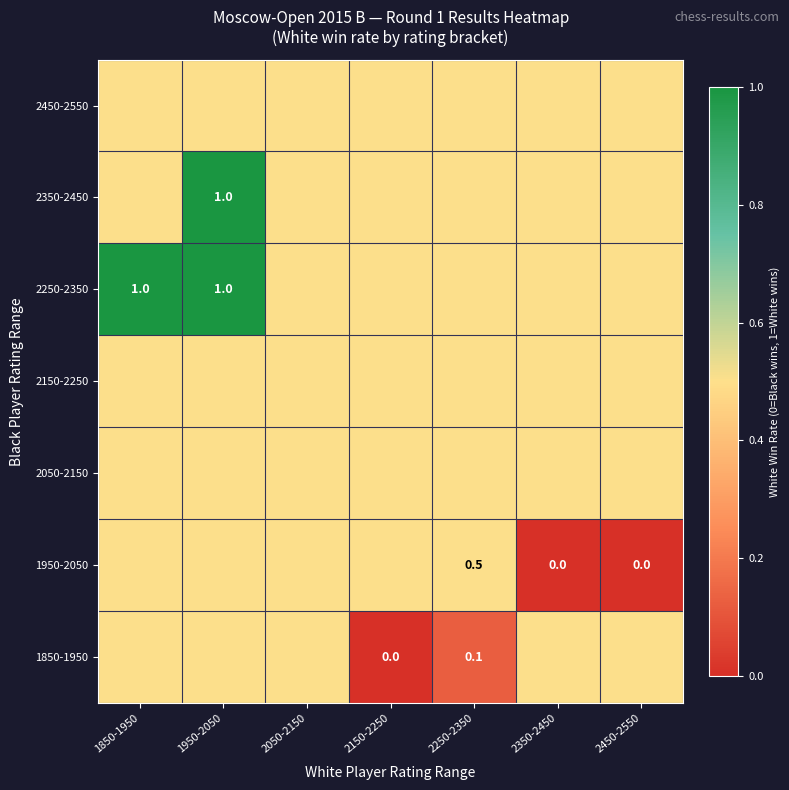

Is it true that 1950-2050 equals 0.5 at 2250-2350?

True